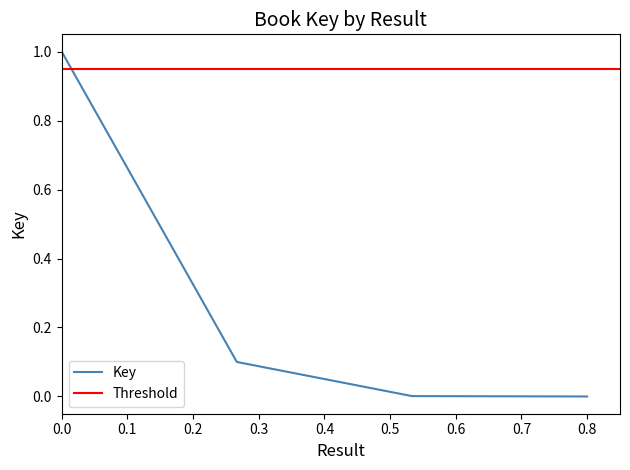

What is the maximum value for Key?

1.0